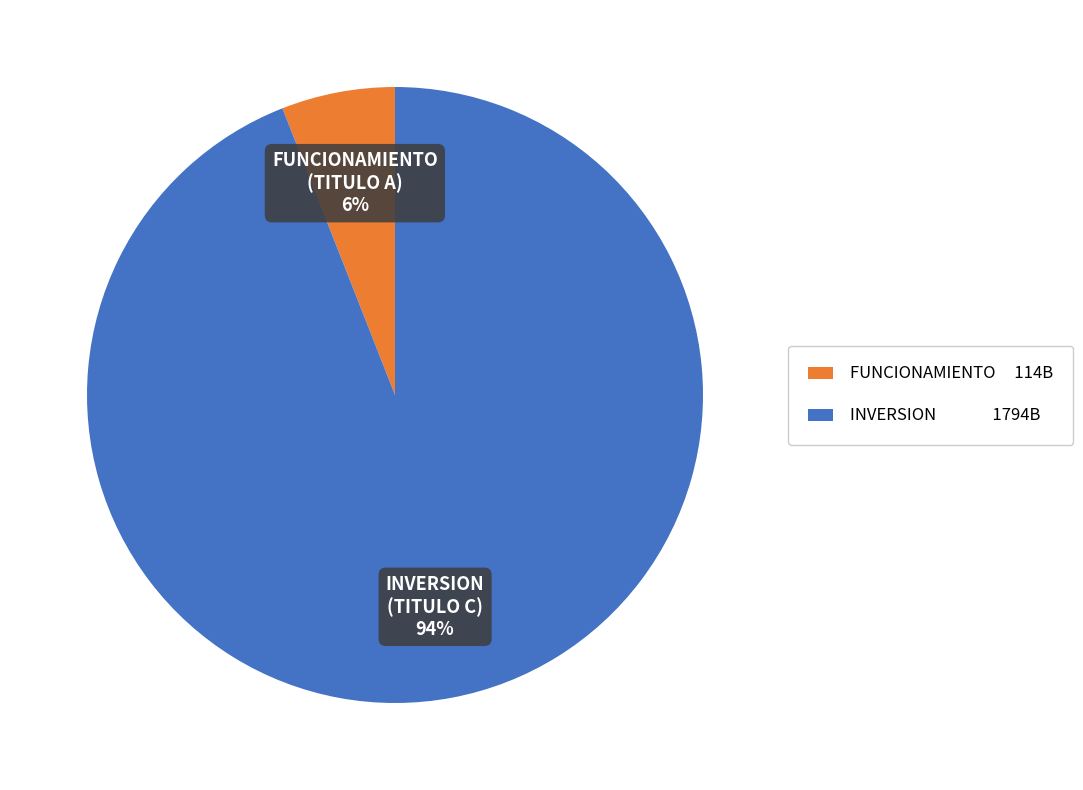

Does any single category account for the majority?

Yes